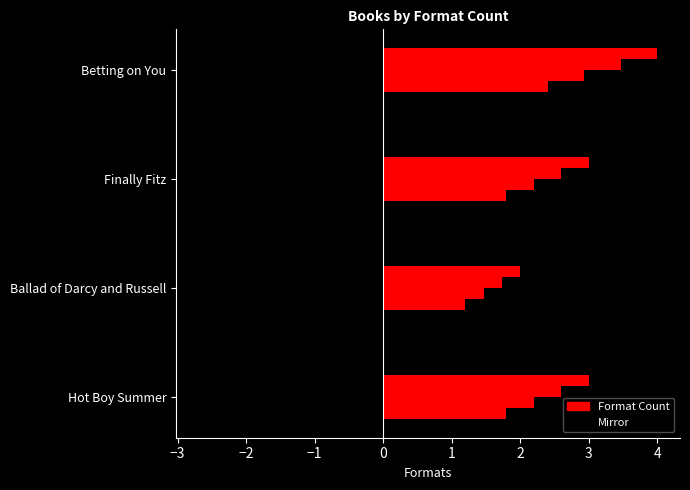

What is the sum of all values?

12